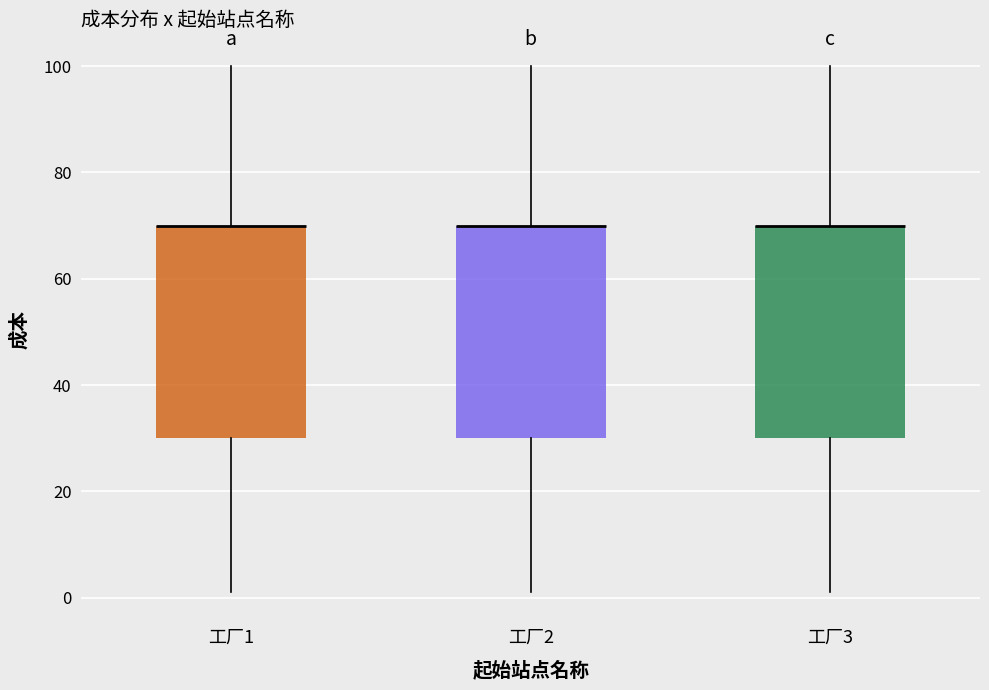

Reading left to right, read every box against the y-axis: the position of its median line, the range the box covers, and the ends of its whiskers. The values are not printed on the chart, so give them approximately, as read against the axis.

工厂1: median 70 (drawn on the box's upper edge), box 30 to 70, whiskers 2 to 100
工厂2: median 70 (drawn on the box's upper edge), box 30 to 70, whiskers 2 to 100
工厂3: median 70 (drawn on the box's upper edge), box 30 to 70, whiskers 2 to 100